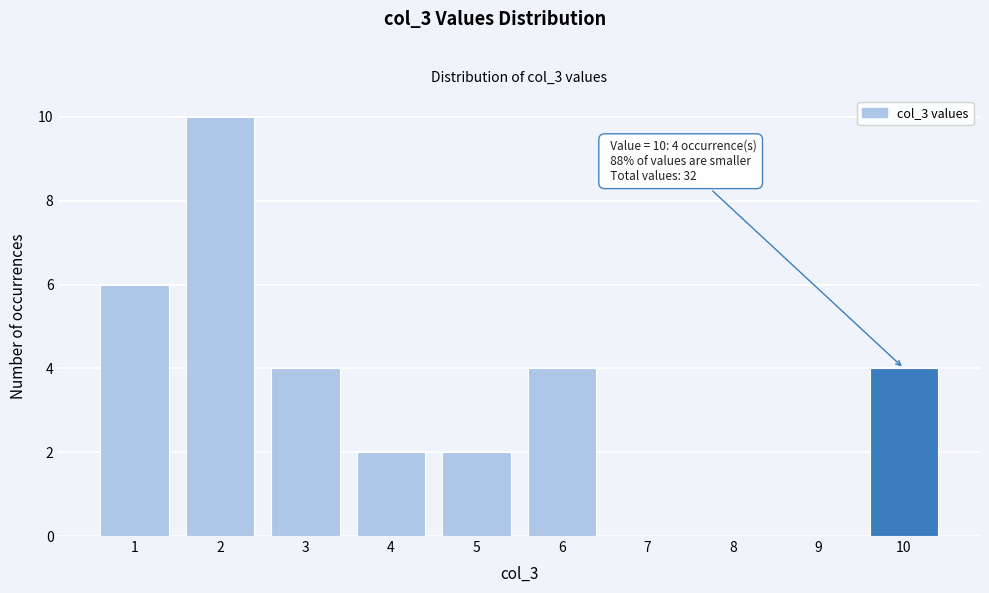

Reading right to left, list all the values displayed in this chart.

10=4	9=0	8=0	7=0	6=4	5=2	4=2	3=4	2=10	1=6